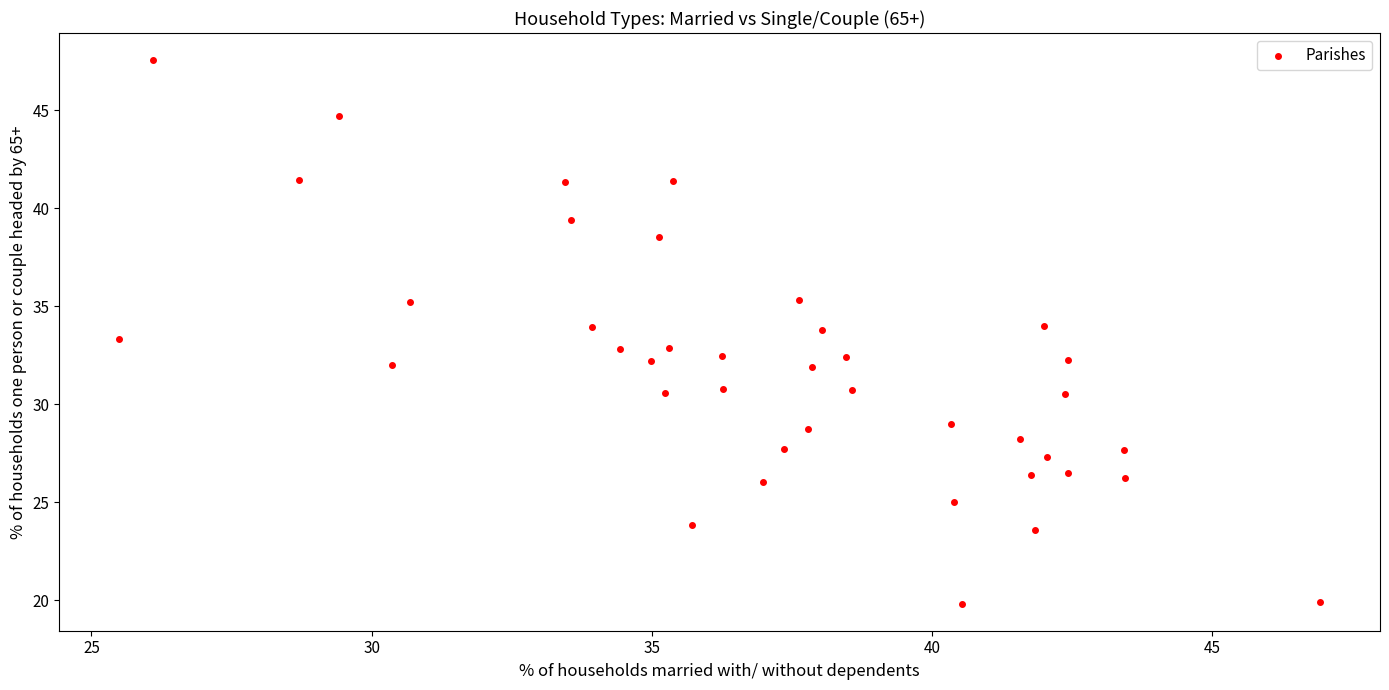

What is the range of X values (max minus min)?

21.4